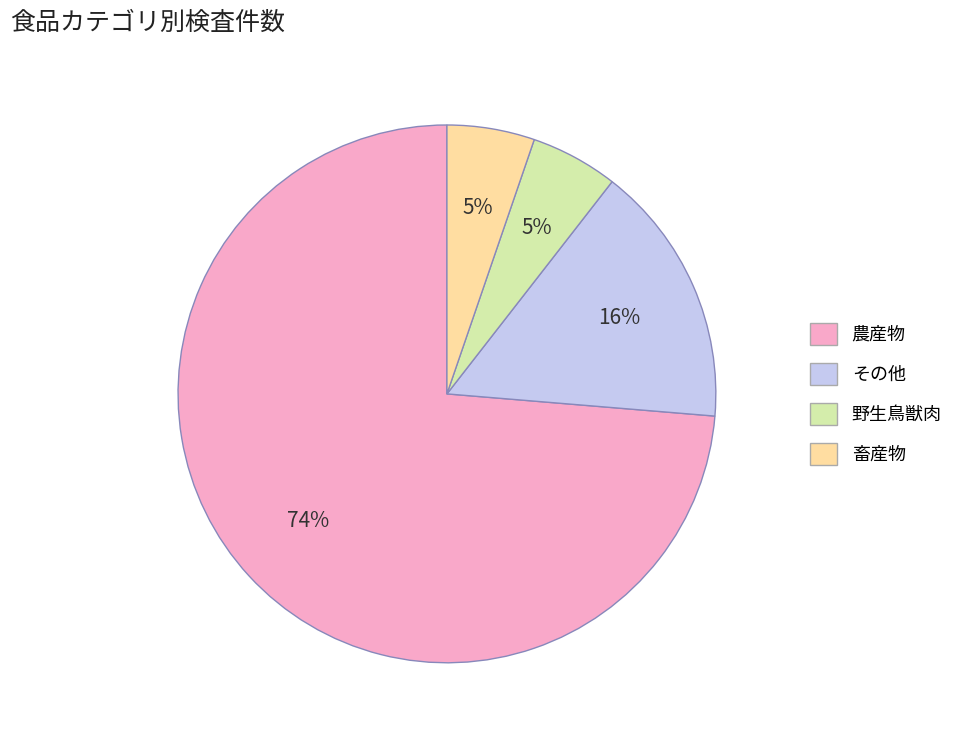

To the nearest percent, what is the average slice percentage?

25%